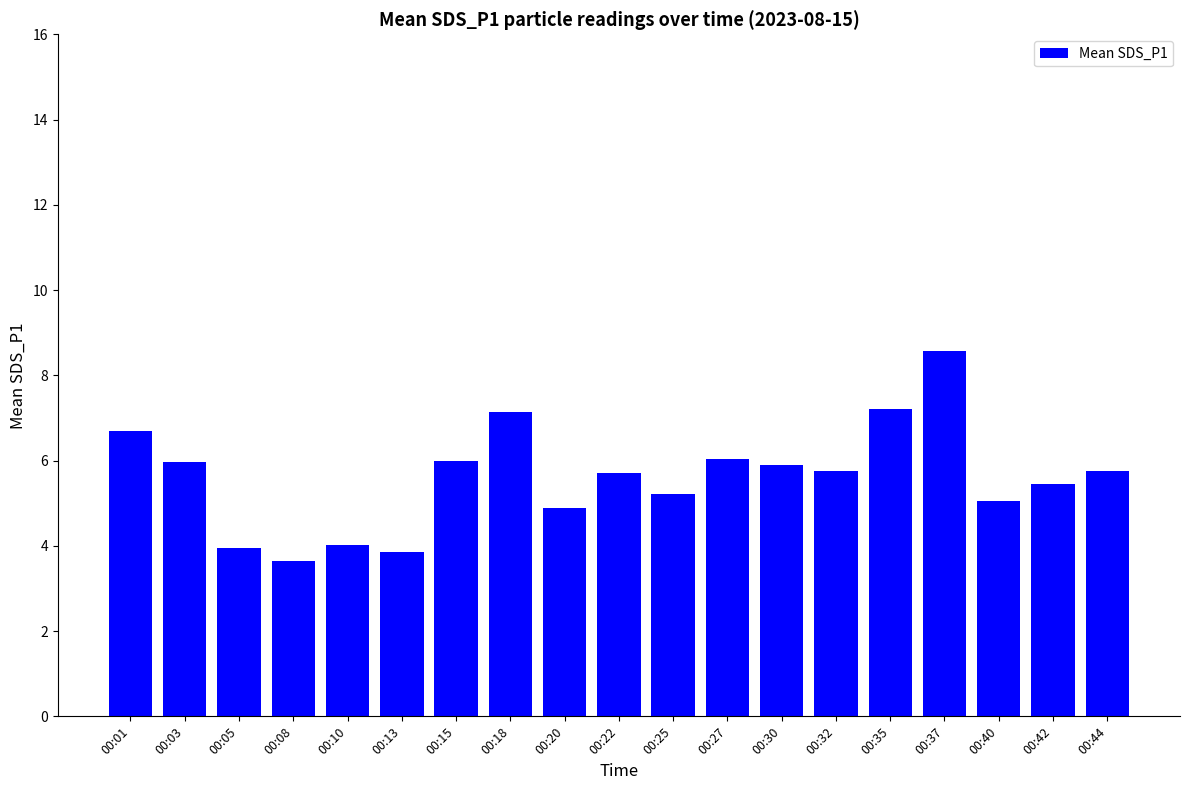

What is the sum of all values?

106.8